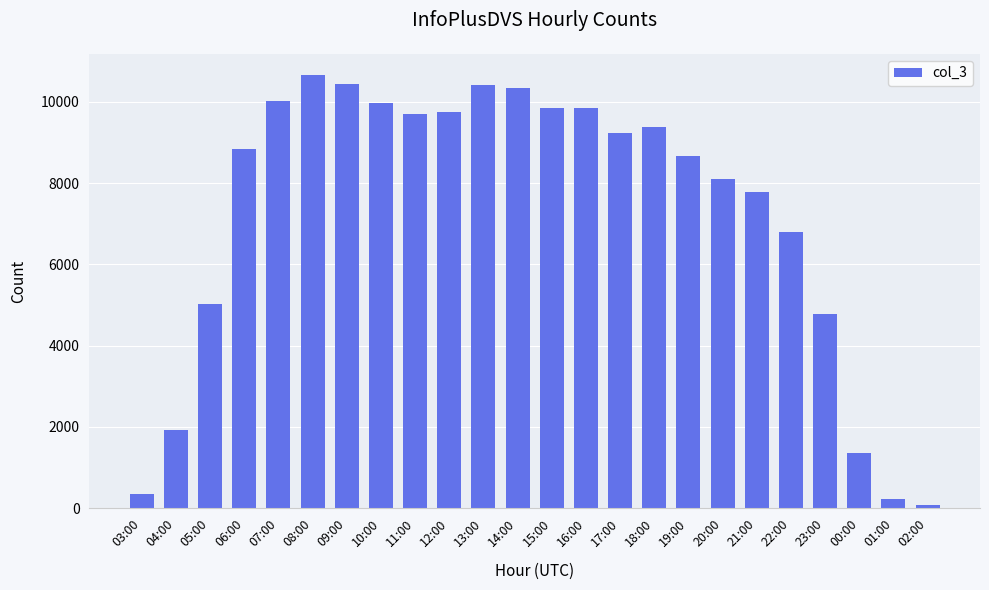

What is the value of the 12th bar from the left?

10340